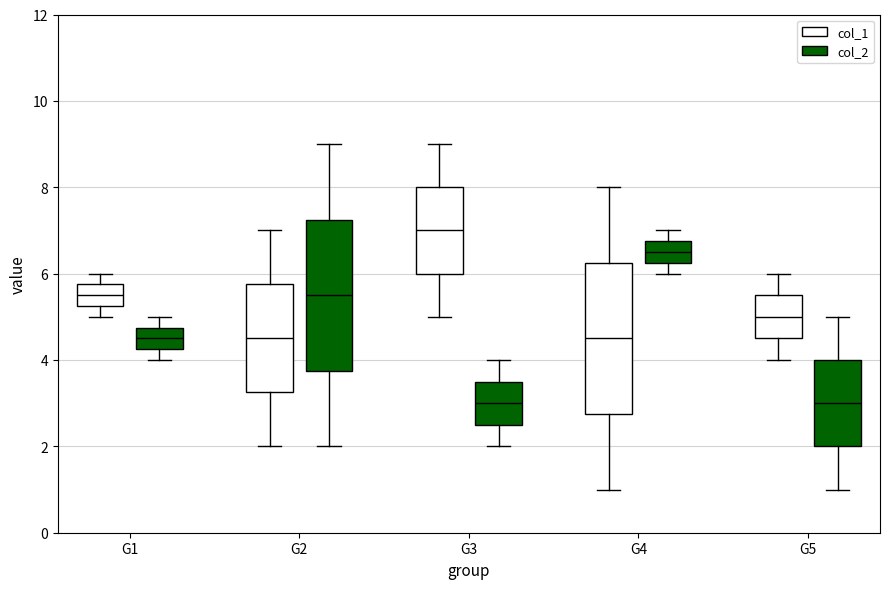

Where is the upper edge of the box for G5 (col_1) on the y-axis? The values are not printed on the chart, so give them approximately, as read against the axis.

5.6